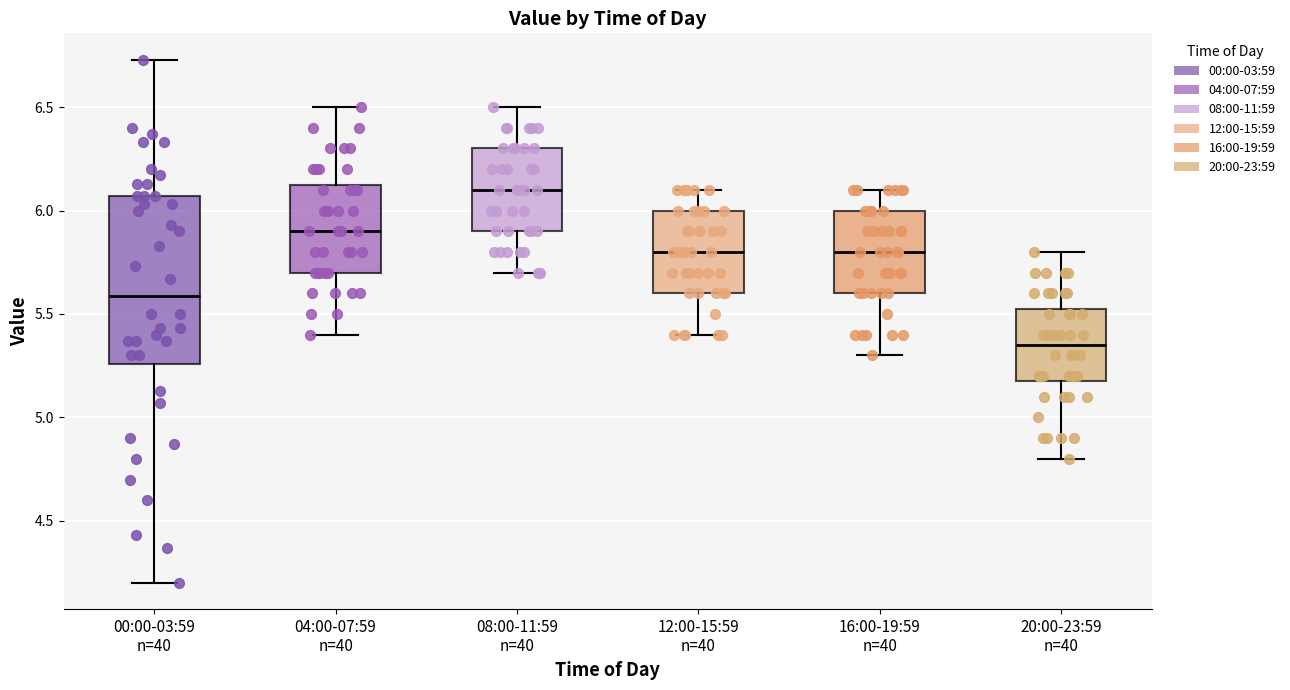

Reading left to right, read every box against the y-axis: the position of its median line, the range the box covers, and the ends of its whiskers. The values are not printed on the chart, so give them approximately, as read against the axis.

00:00-03:59 n=40: median 5.60, box 5.25 to 6.05, whiskers 4.20 to 6.75
04:00-07:59 n=40: median 5.90, box 5.70 to 6.15, whiskers 5.40 to 6.50
08:00-11:59 n=40: median 6.10, box 5.90 to 6.30, whiskers 5.70 to 6.50
12:00-15:59 n=40: median 5.80, box 5.60 to 6.00, whiskers 5.40 to 6.10
16:00-19:59 n=40: median 5.80, box 5.60 to 6.00, whiskers 5.30 to 6.10
20:00-23:59 n=40: median 5.35, box 5.20 to 5.55, whiskers 4.80 to 5.80